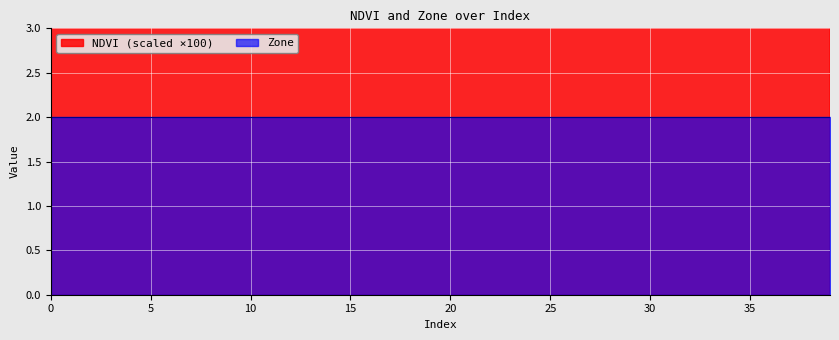

Where is the first local minimum?

4